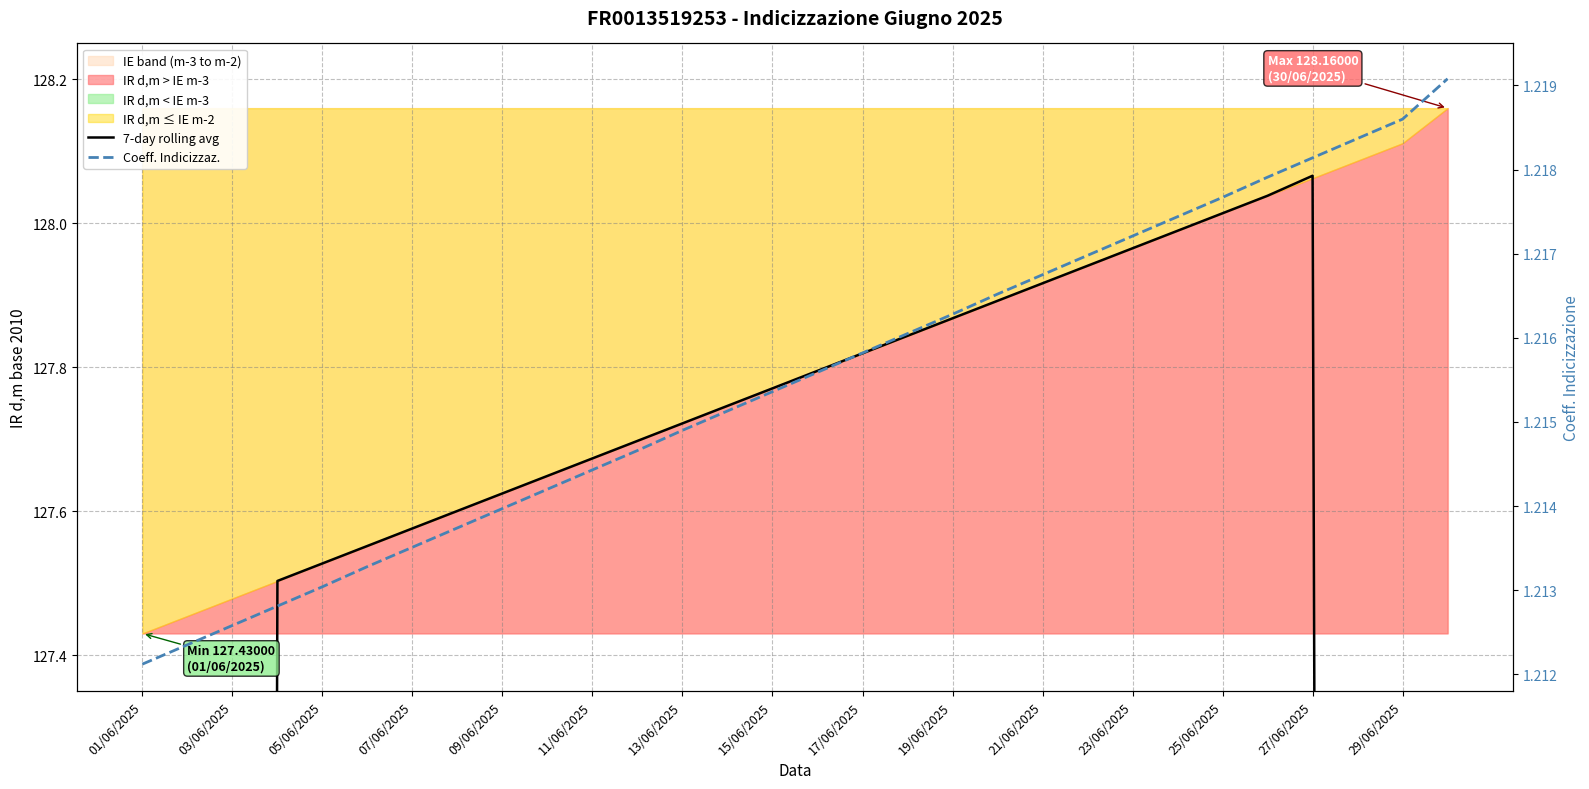

True or false: Coeff. Indicizzaz. has a value of 1.2 at 27.

True